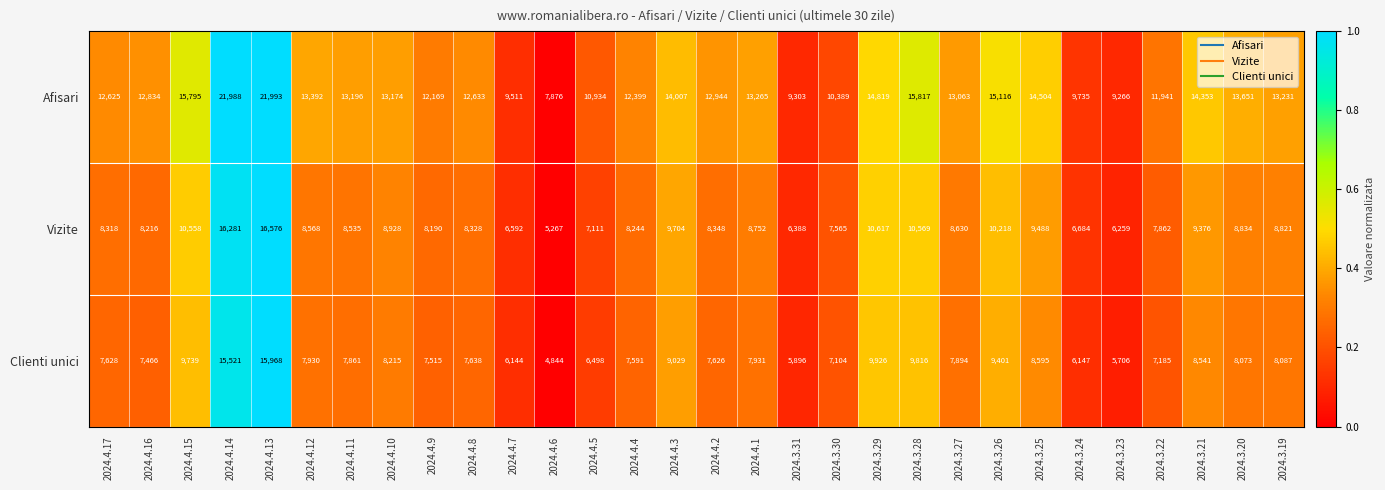

List the labels in order of Clienti unici value, largest first.

2024.4.13, 2024.4.14, 2024.3.29, 2024.3.28, 2024.4.15, 2024.3.26, 2024.4.3, 2024.3.25, 2024.3.21, 2024.4.10, 2024.3.19, 2024.3.20, 2024.4.1, 2024.4.12, 2024.3.27, 2024.4.11, 2024.4.8, 2024.4.17, 2024.4.2, 2024.4.4, 2024.4.9, 2024.4.16, 2024.3.22, 2024.3.30, 2024.4.5, 2024.3.24, 2024.4.7, 2024.3.31, 2024.3.23, 2024.4.6